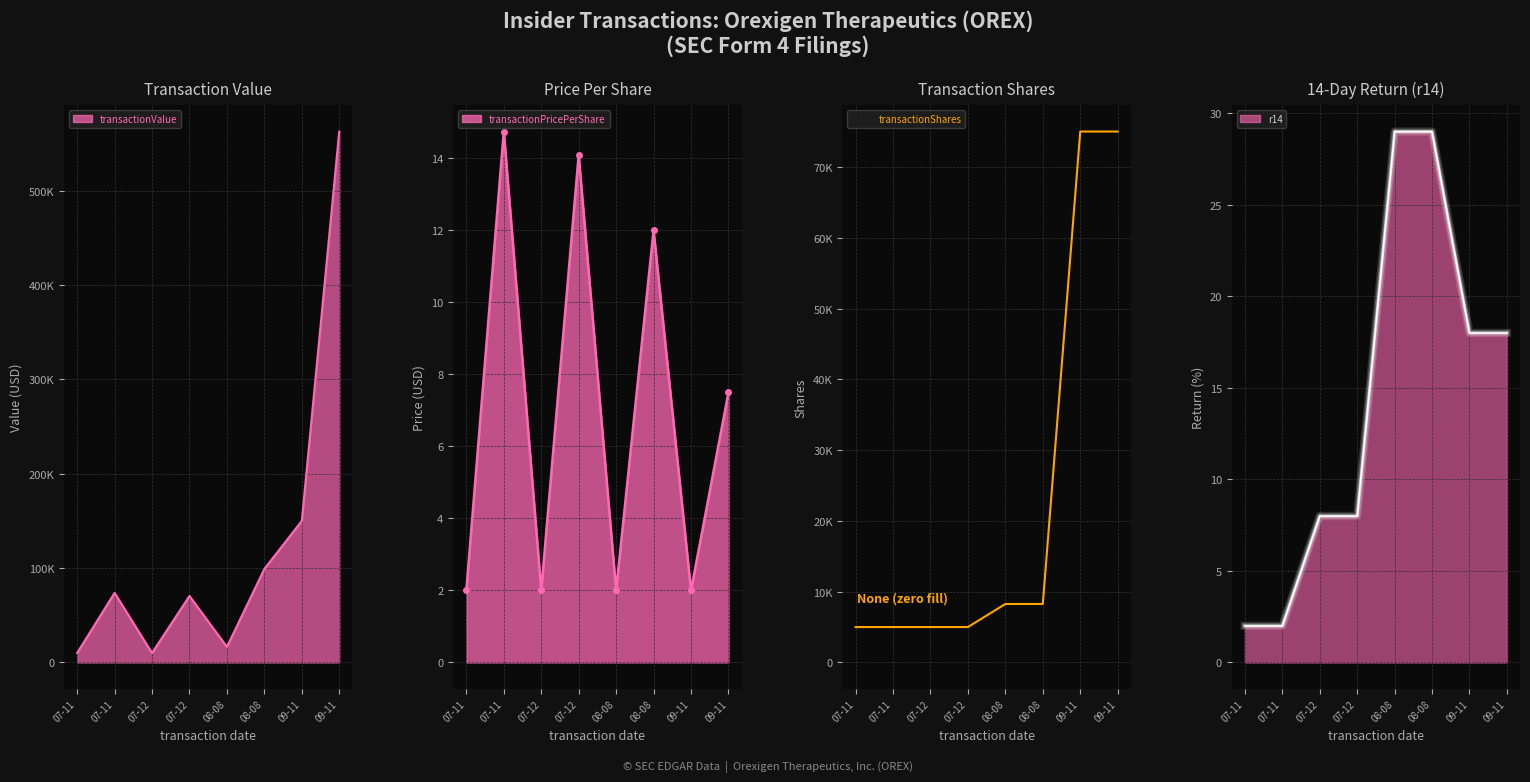

What is the lowest value of the transactionPricePerShare series?

2.0